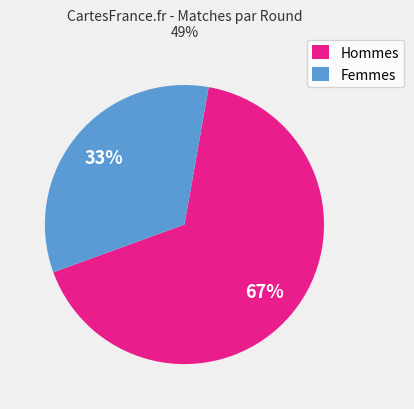

Rank the categories by value from lowest to highest.

Femmes, Hommes